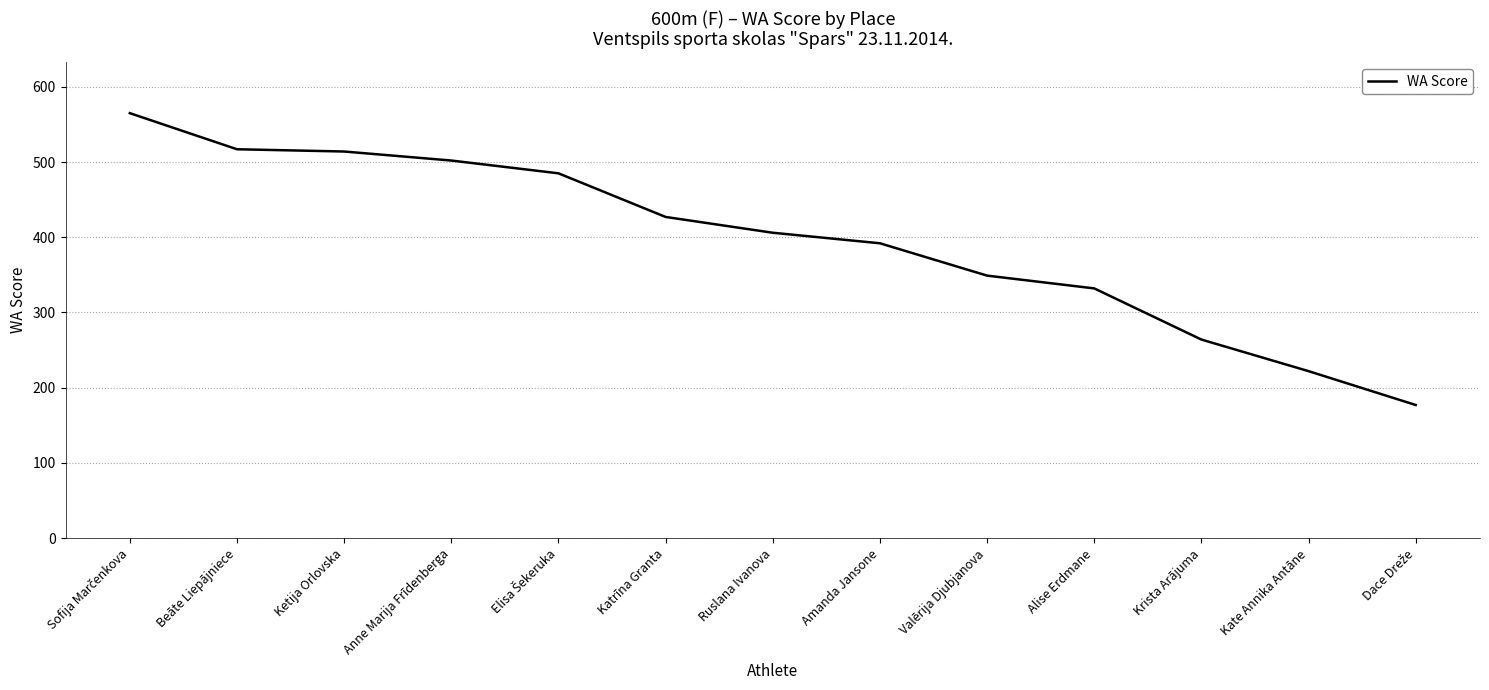

The value at Ruslana Ivanova is 725. True or false?

False